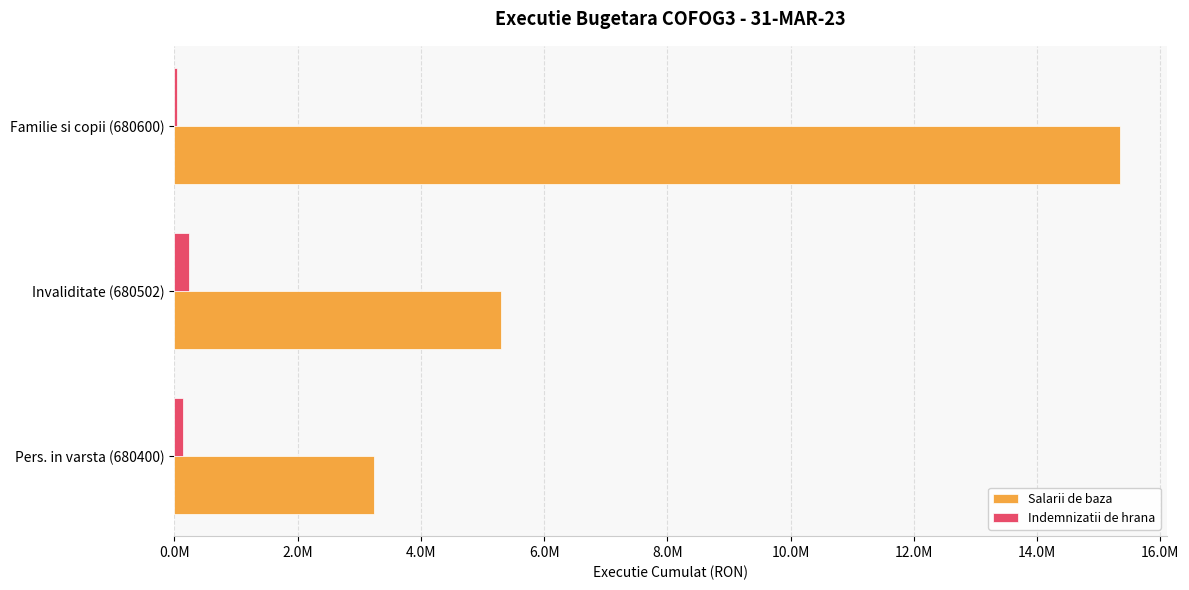

What are all the series names shown in the legend?

Salarii de baza, Indemnizatii de hrana